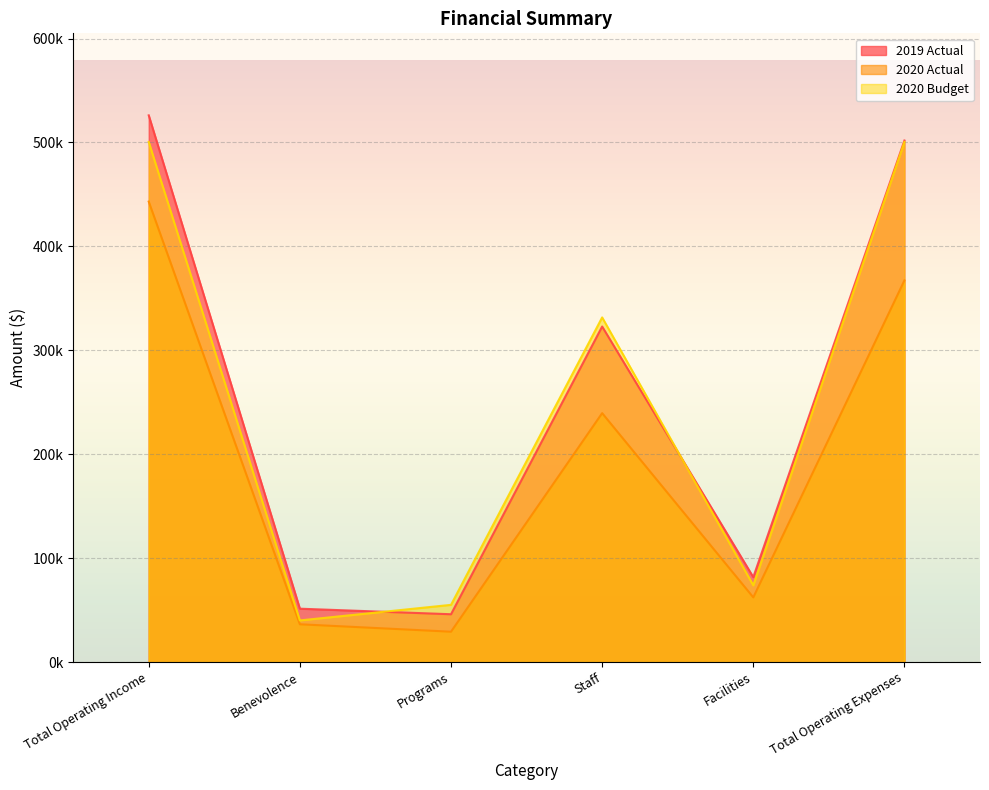

True or false: 2020 Budget has more than 2 interior local peaks.

False